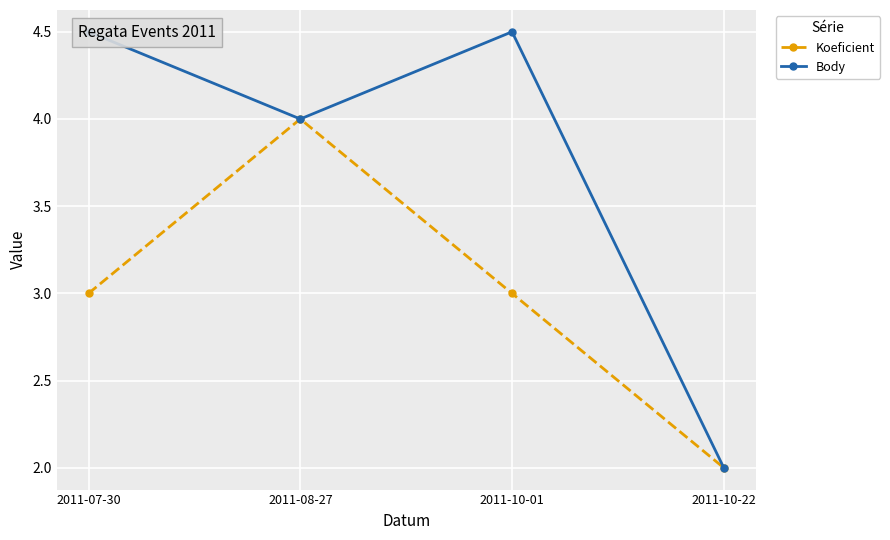

Is it true that Koeficient equals 1 at 2011-10-01?

False